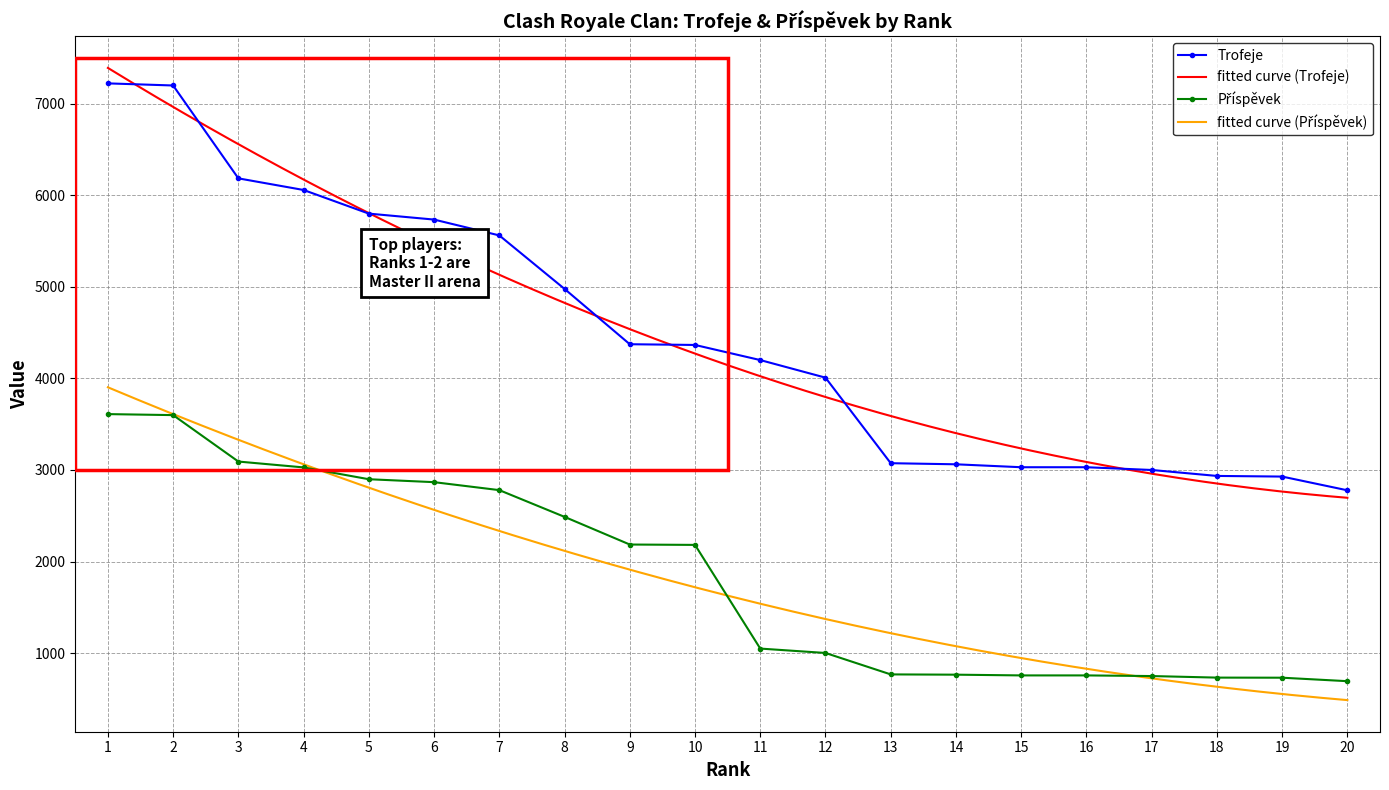

Is it true that Příspěvek equals 1685 at 5?

False